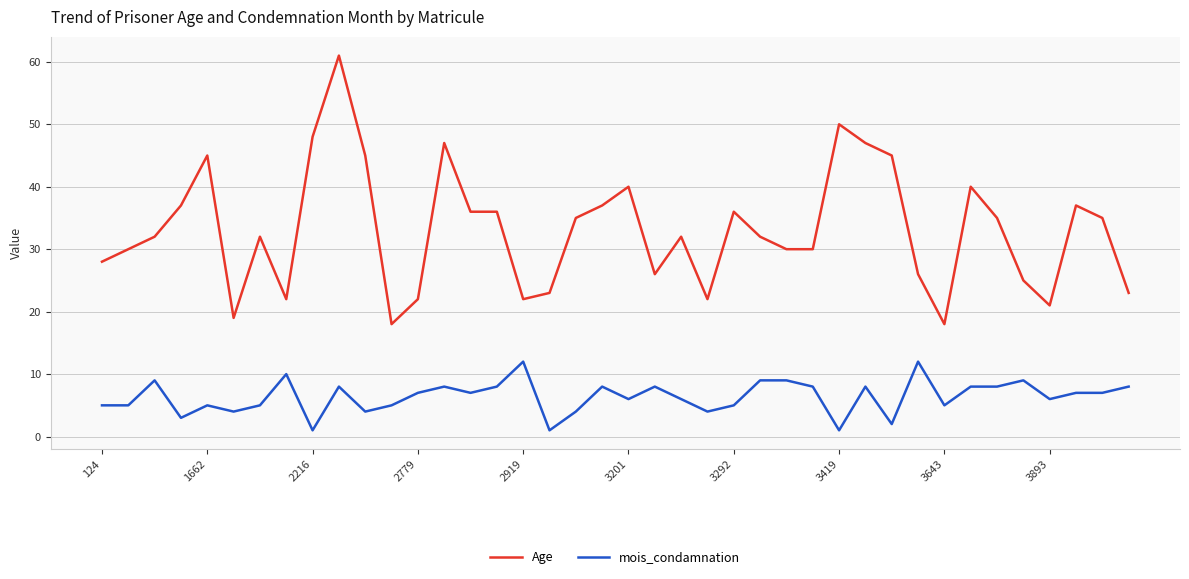

Rank the series by their maximum value, from highest to lowest.

Age, mois_condamnation